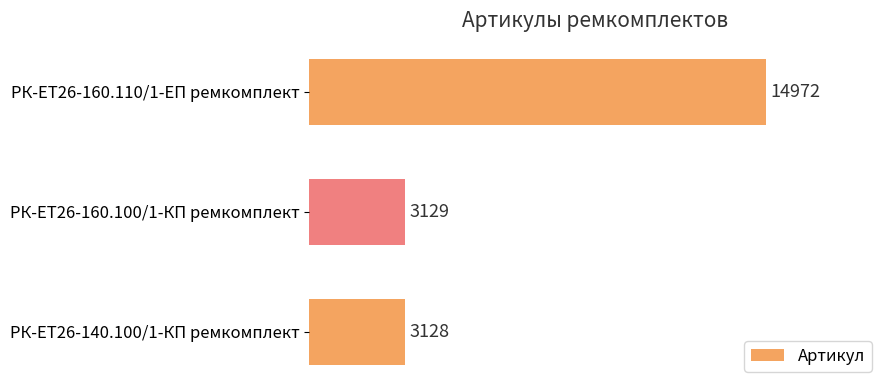

The chart shows a value of 14972 at РК-ЕТ26-160.110/1-ЕП ремкомплект. True or false?

True